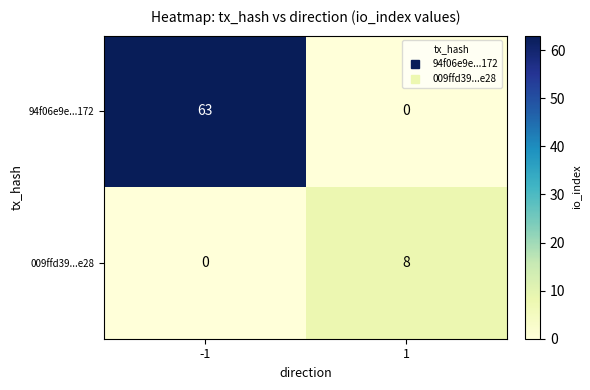

What is the difference between the highest and lowest values at -1?

63